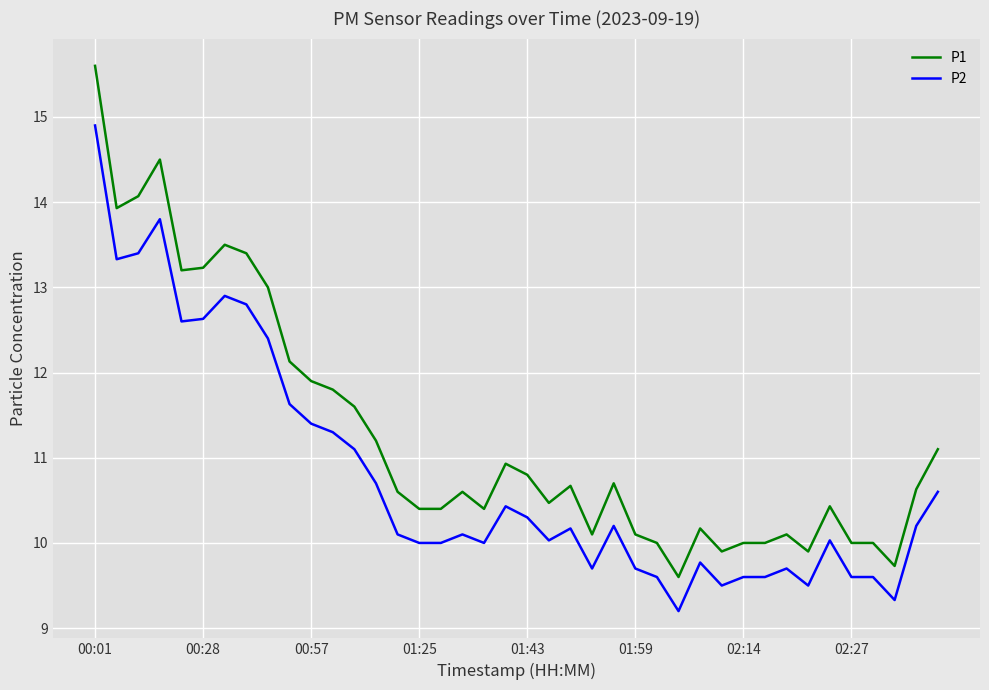

What is the average value of the P2 series?

10.8